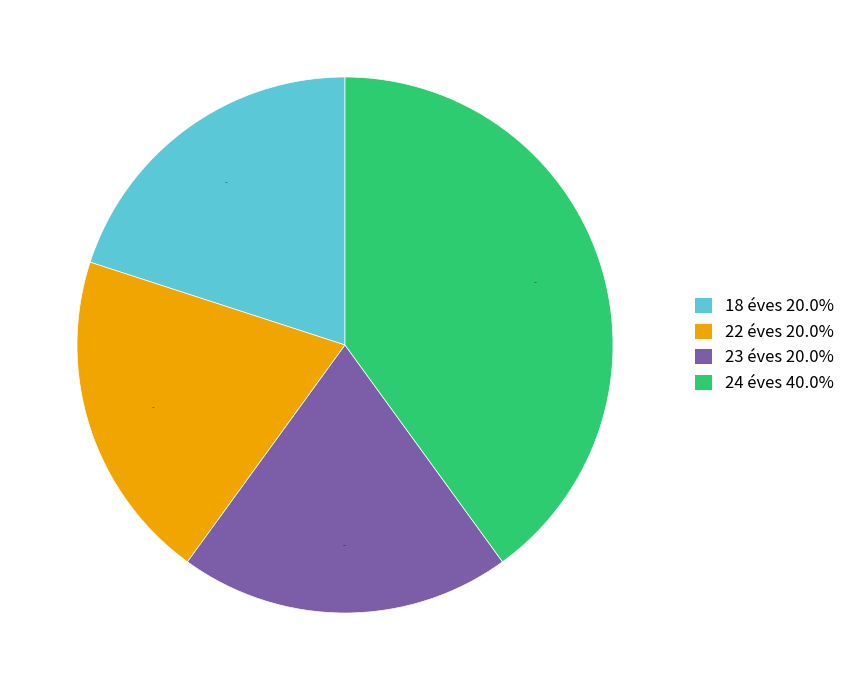

How many segments does this pie chart have?

4